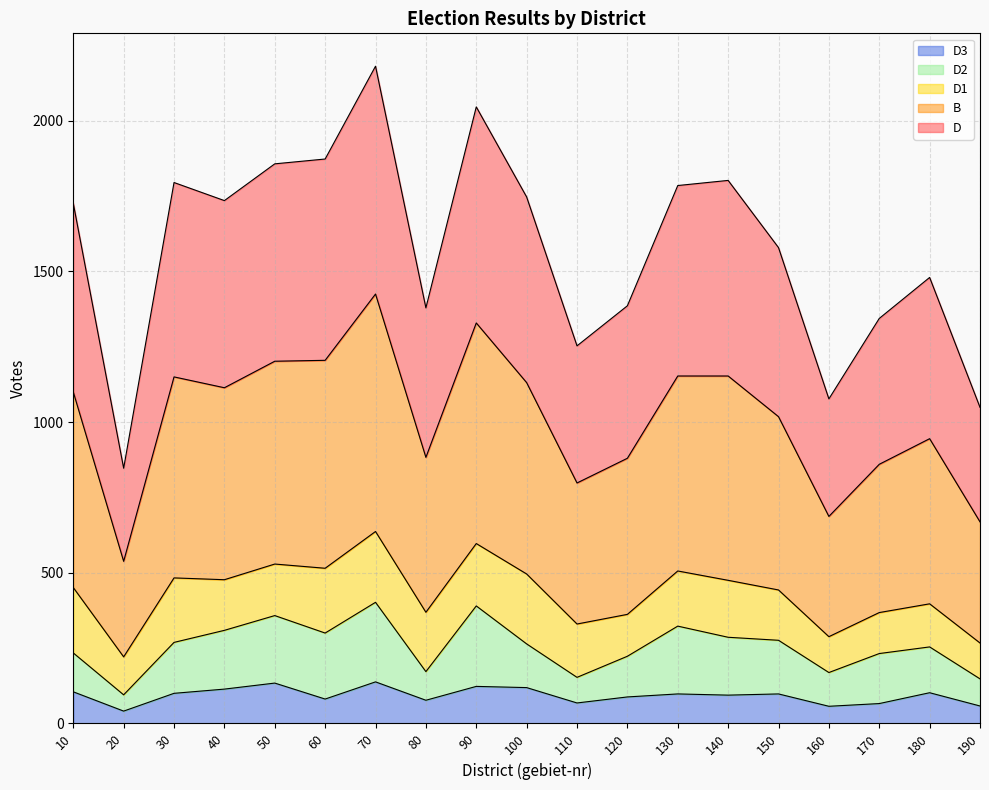

Where is D3 nearest to the value 89?

120